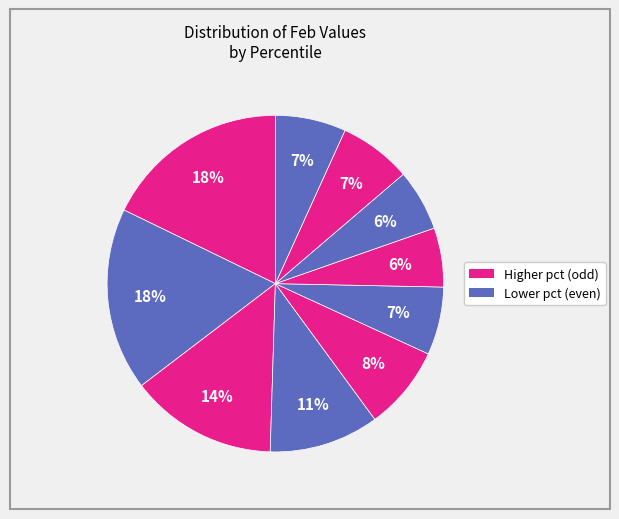

How many slices are in this pie chart?

10